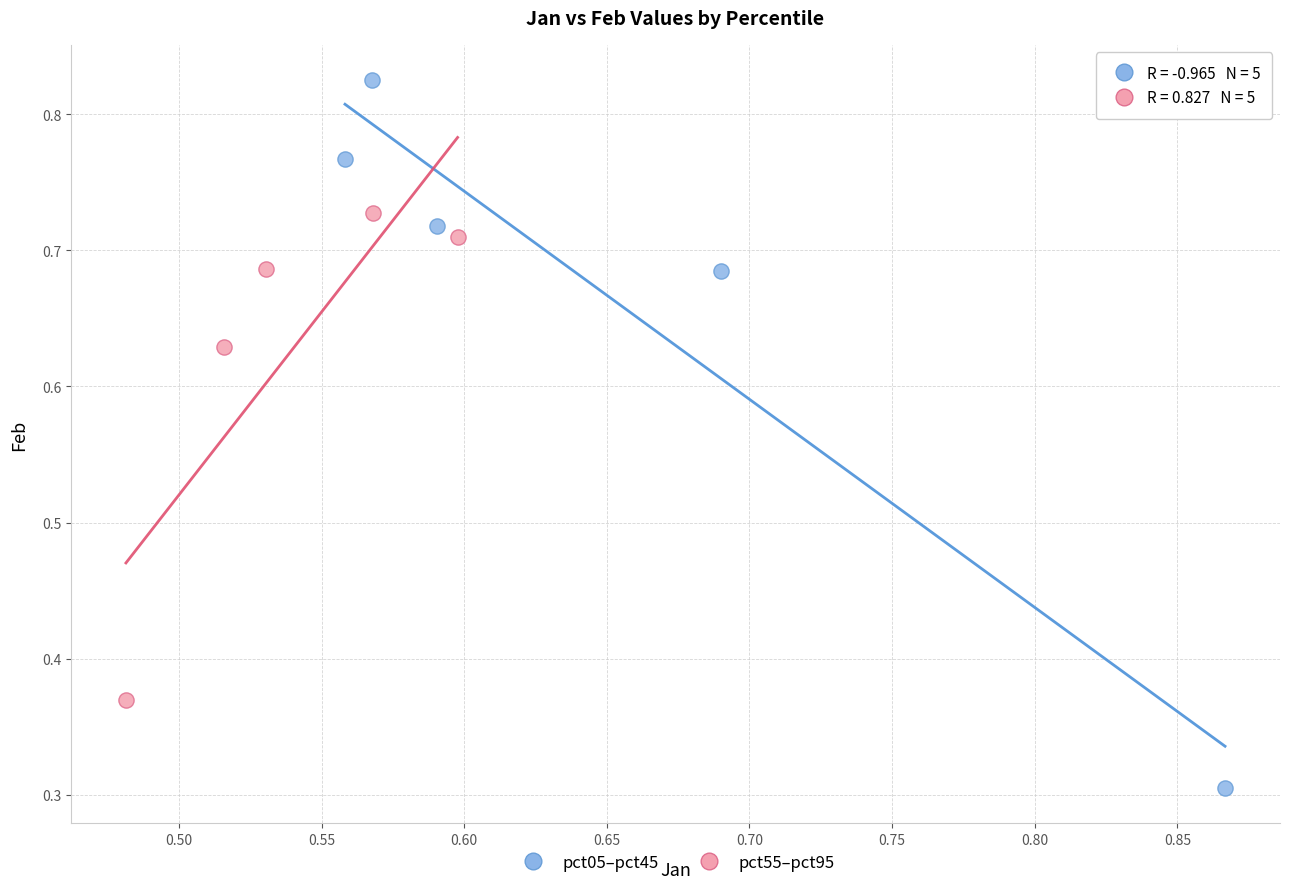

Which series reaches the minimum Y coordinate?

pct05–pct45